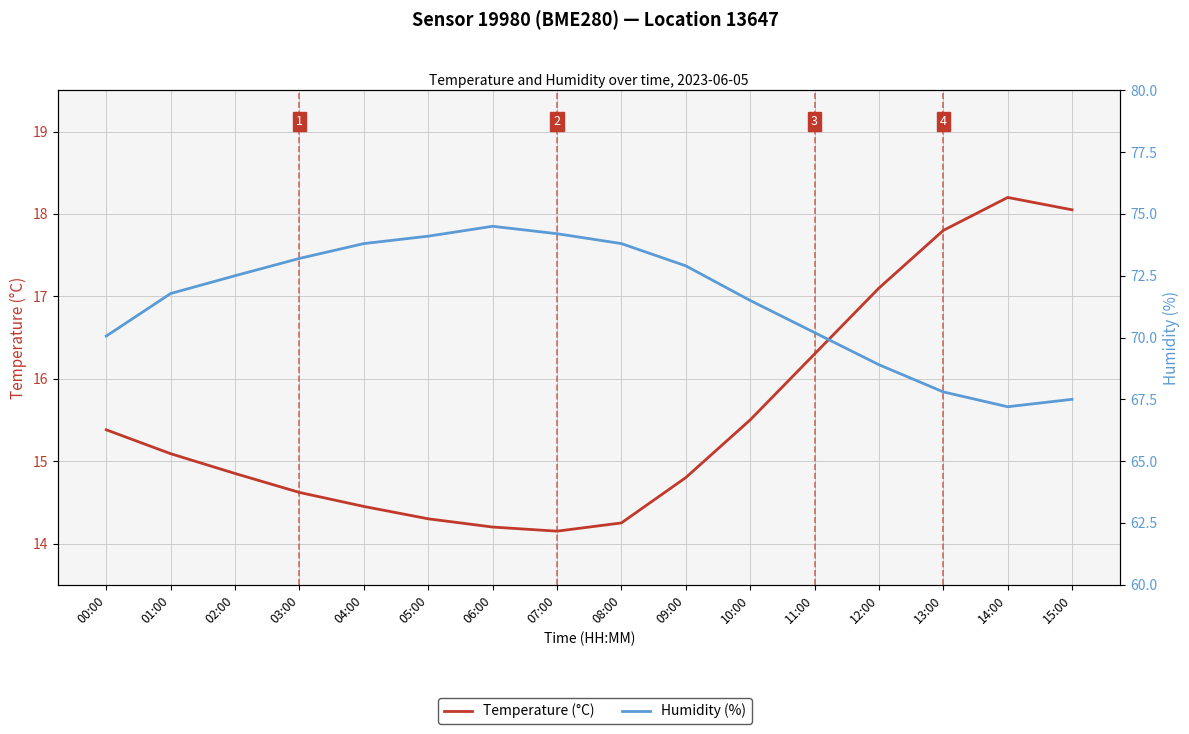

What position from the left is 03:00?

4